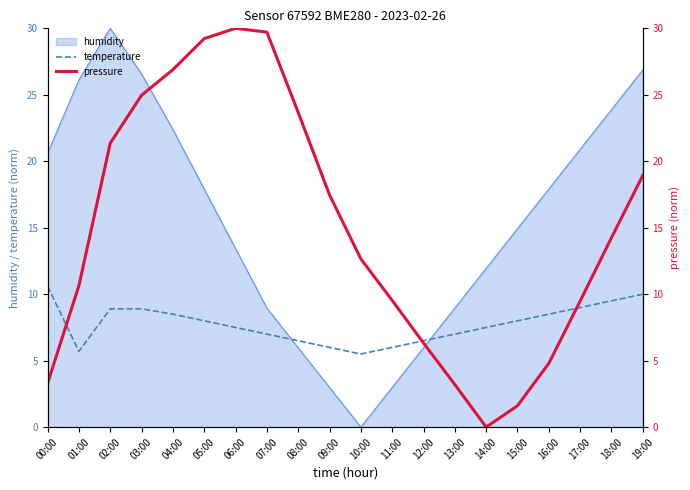

What is the difference between the maximum and minimum values in the temperature series?

5.1